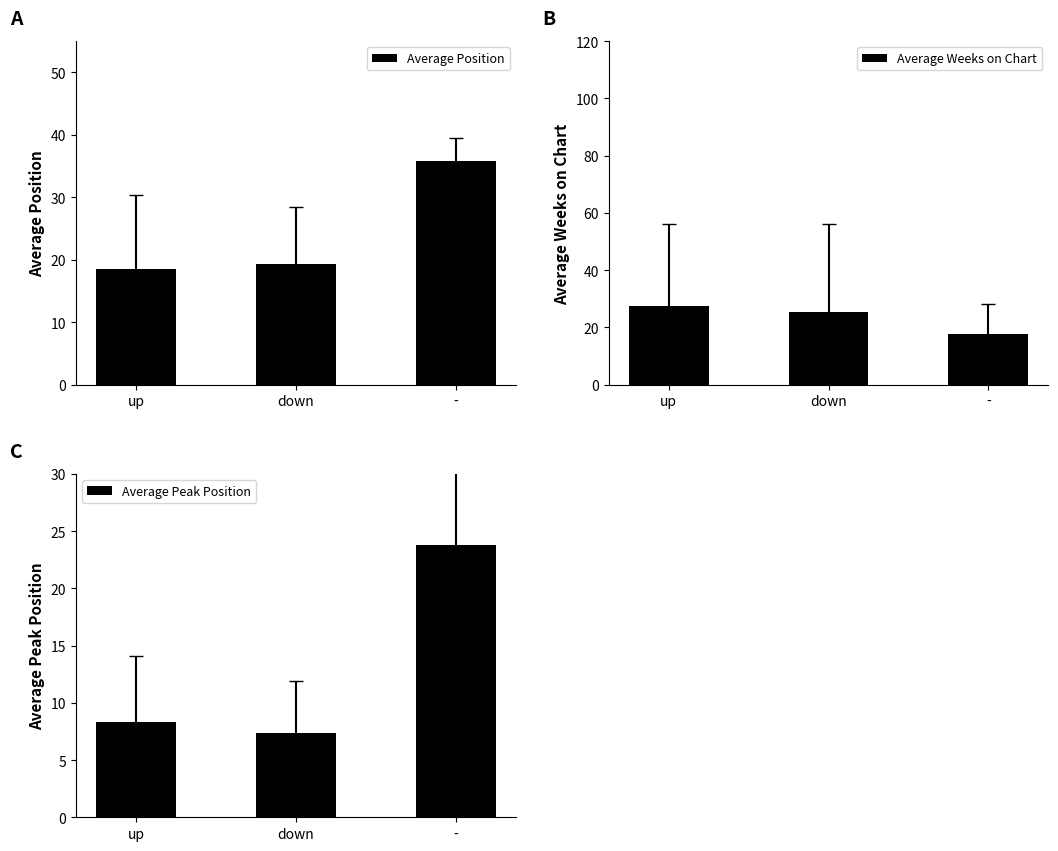

What are all the series names shown in the legend?

Average Position, Average Weeks on Chart, Average Peak Position